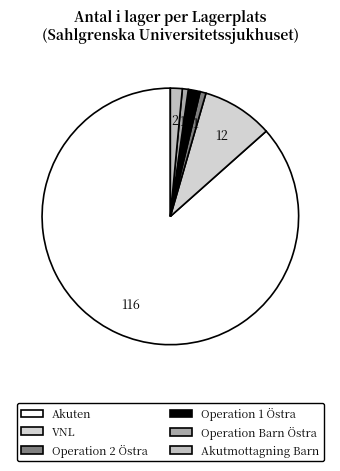

Count the number of slices in the pie.

6